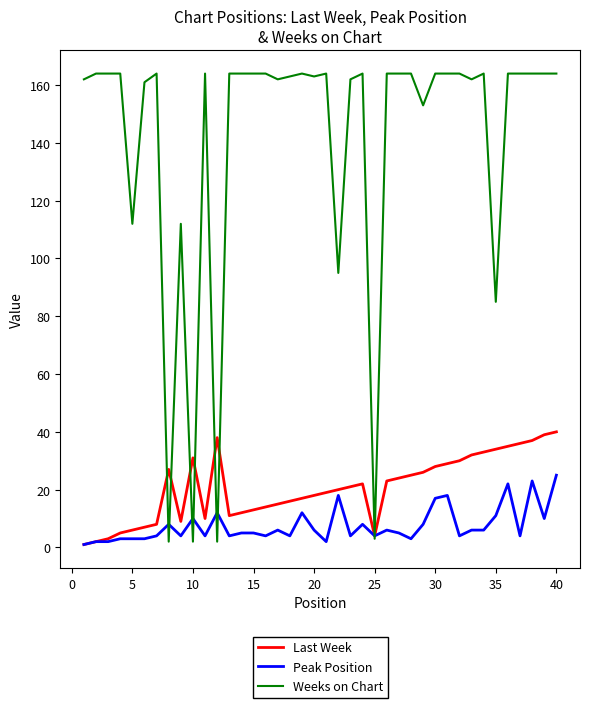

Reading right to left, what are all the values shown in this chart?

Last Week: 40	39	37	36	35	34	33	32	30	29	28	26	25	24	23	4	22	21	20	19	18	17	16	15	14	13	12	11	38	10	31	9	27	8	7	6	5	3	2	1
Peak Position: 25	10	23	4	22	11	6	6	4	18	17	8	3	5	6	4	8	4	18	2	6	12	4	6	4	5	5	4	12	4	10	4	8	4	3	3	3	2	2	1
Weeks on Chart: 164	164	164	164	164	85	164	162	164	164	164	153	164	164	164	3	164	162	95	164	163	164	163	162	164	164	164	164	2	164	2	112	2	164	161	112	164	164	164	162